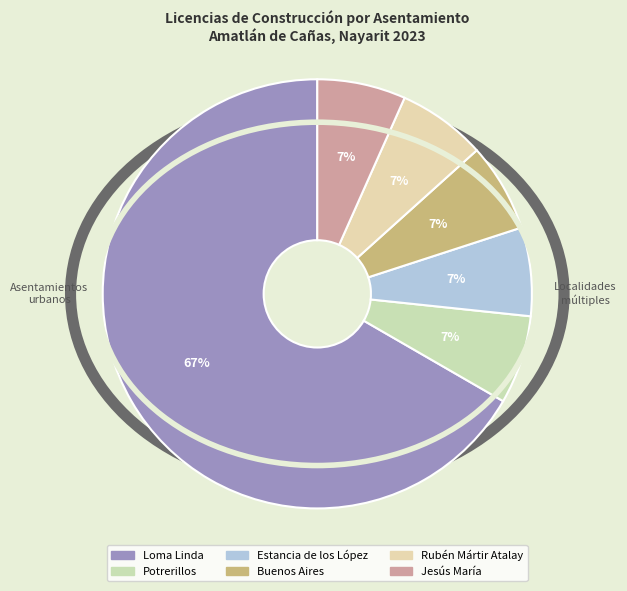

Do Estancia de los López and Potrerillos together represent more than half of the pie?

No